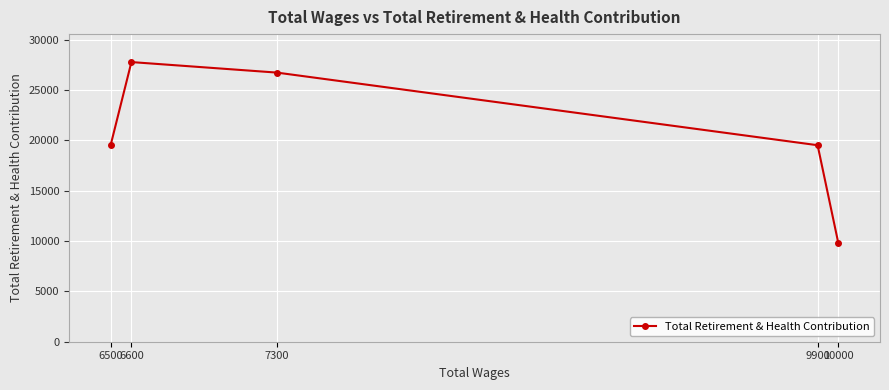

What is the value of the 2nd point from the left?

27786